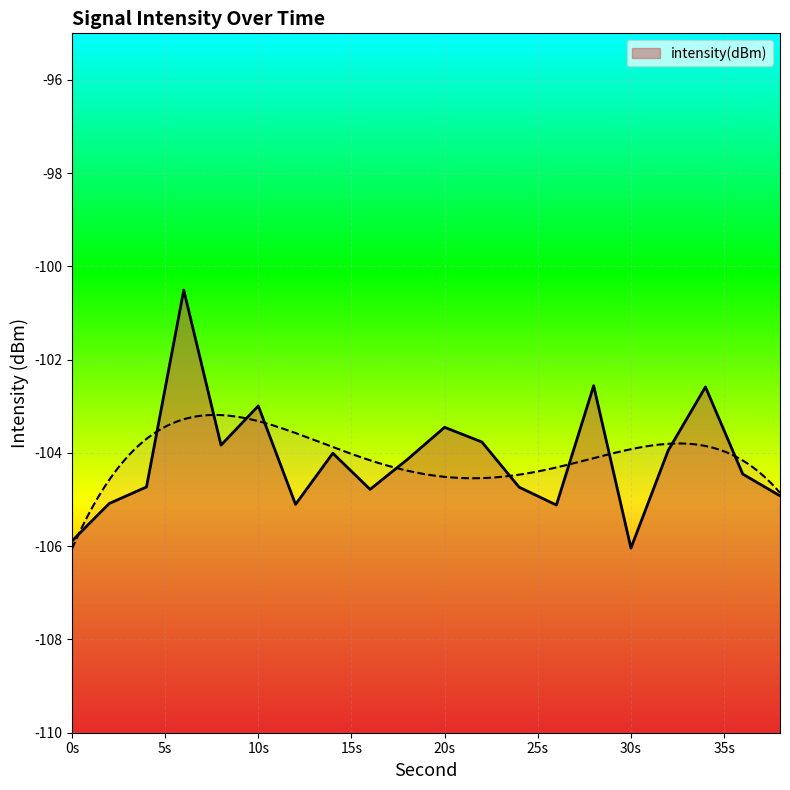

The value of intensity(dBm) at 30s is -106.0. True or false?

True